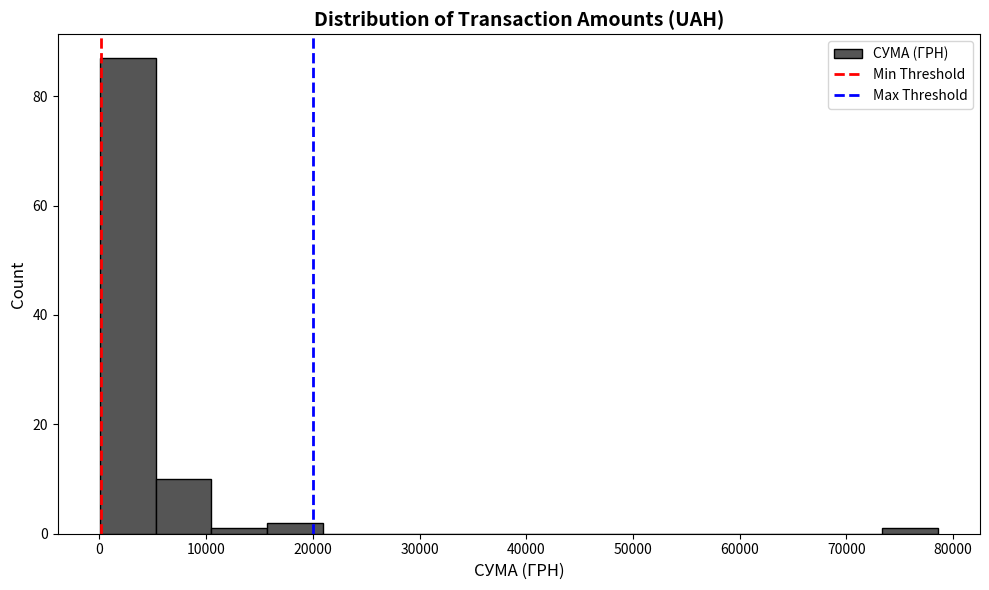

How tall is the bar that spans 16000 to 21000 on the x-axis? Neither the bar edges nor the heights are printed on the chart, so give them approximately, as read against the axes.

2